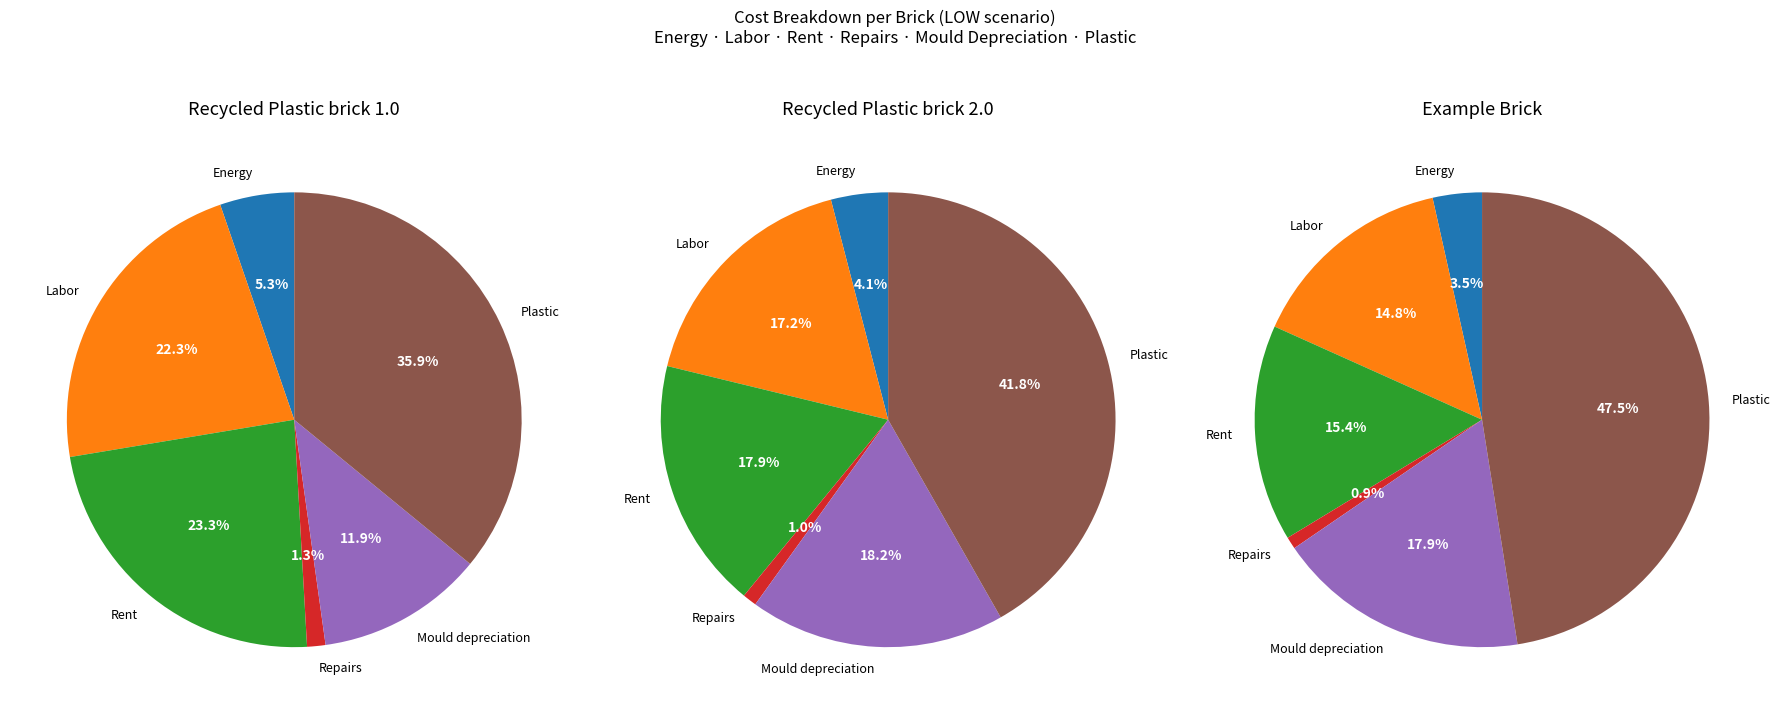

How much of the chart is everything except Recycled Plastic brick 2.0?

74.1%